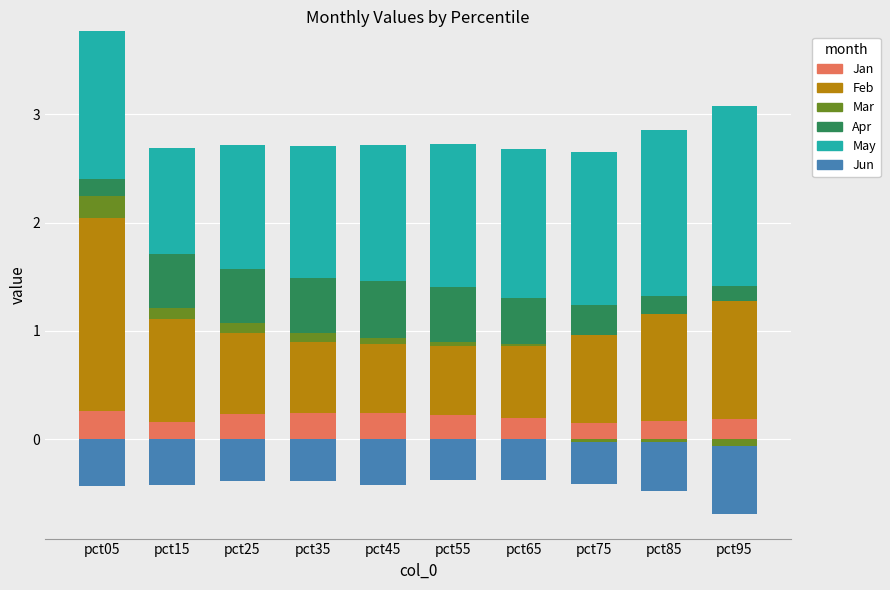

How many values in the May series are below 1?

1